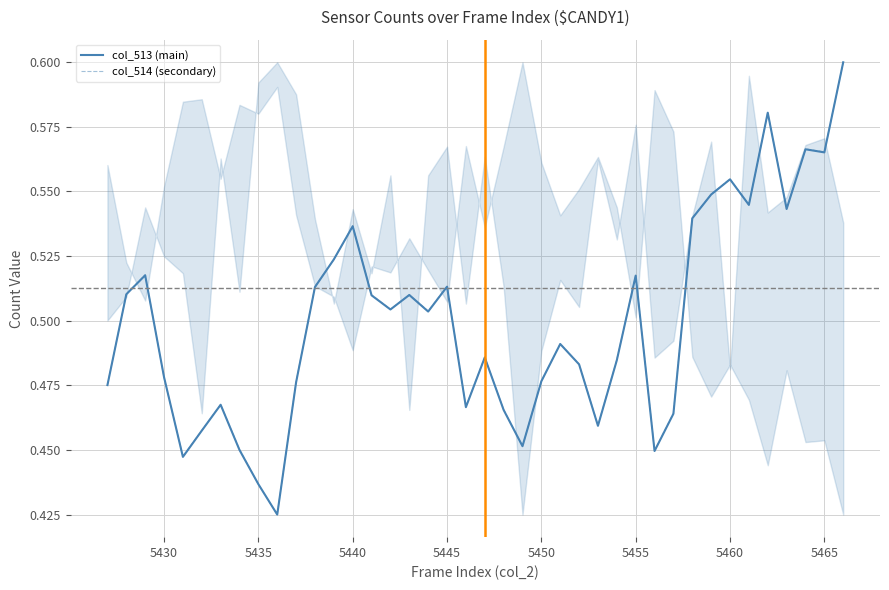

What is the difference between the second highest and second lowest values in the col_513 (main) series?

0.1